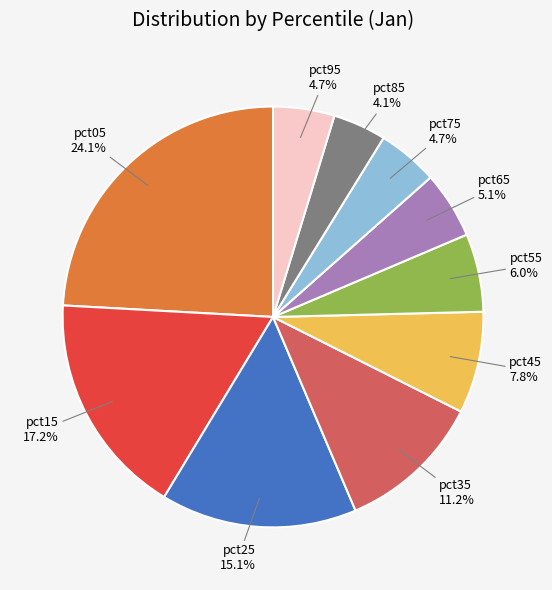

Does any single category account for the majority?

No